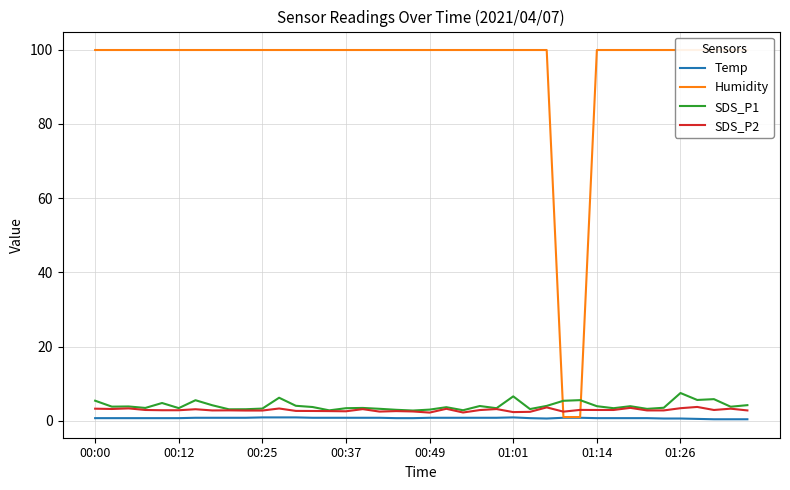

True or false: Humidity has more than 1 interior local peaks.

False